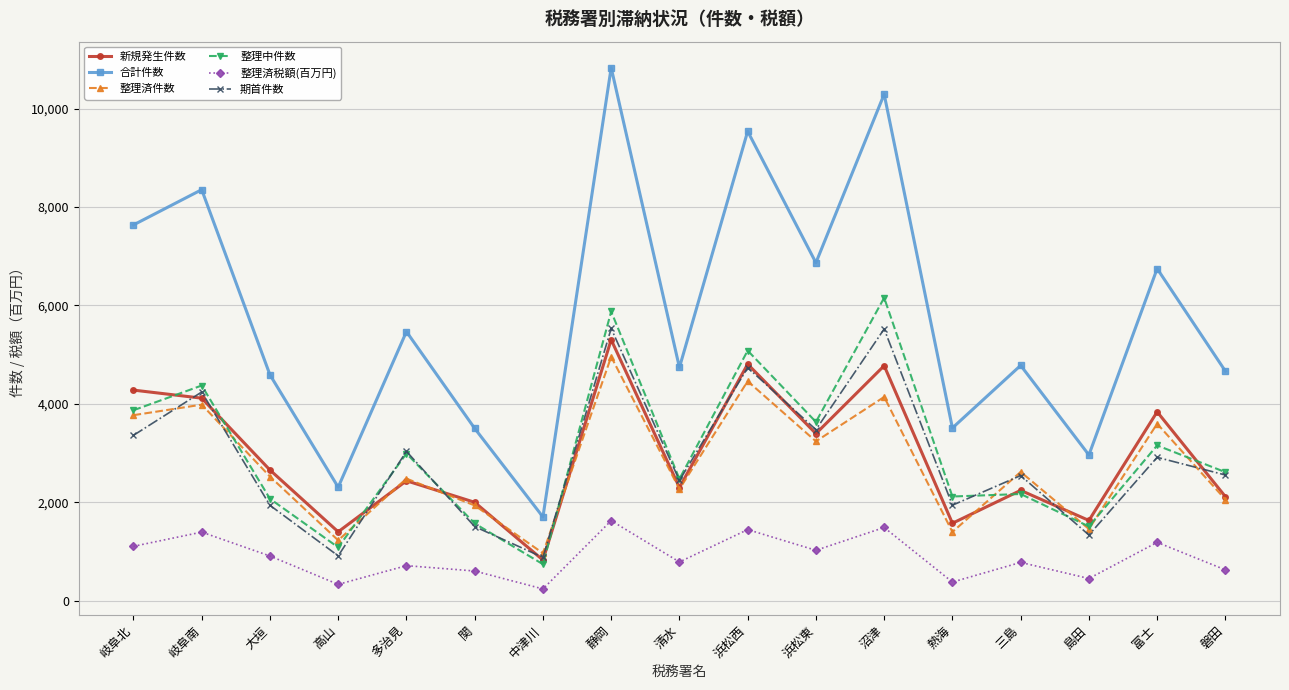

How many interior local valleys does the 合計件数 series have?

6